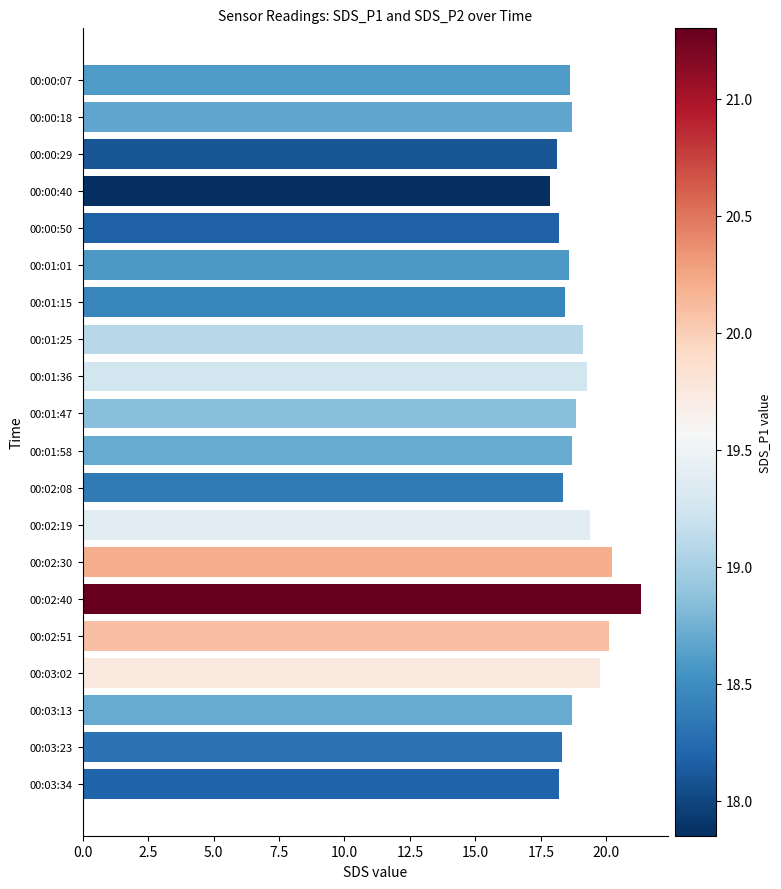

What is the difference between the second highest and second lowest values?

2.1